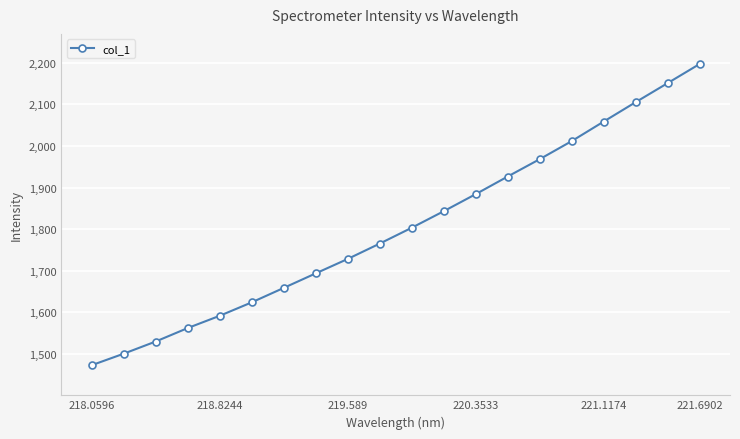

What is the value of the 1st point from the left?

1472.7